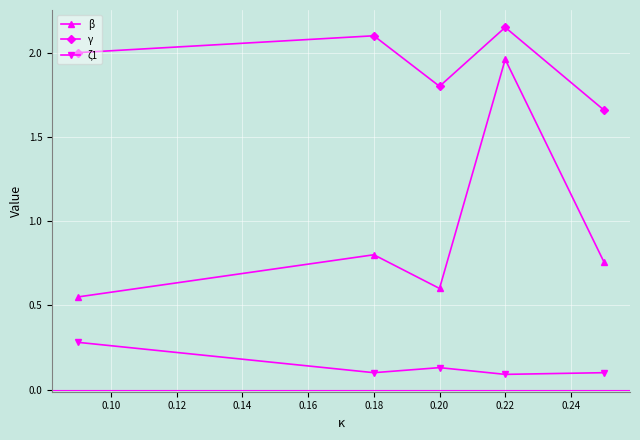

How many β values are between 0 and 1?

4